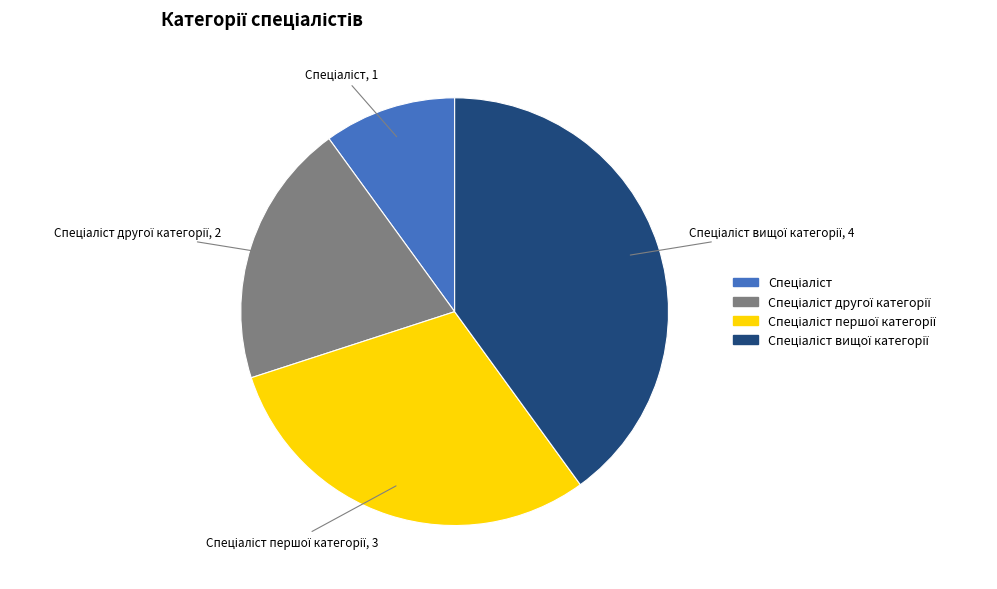

Is there any slice that represents more than half of the pie?

No